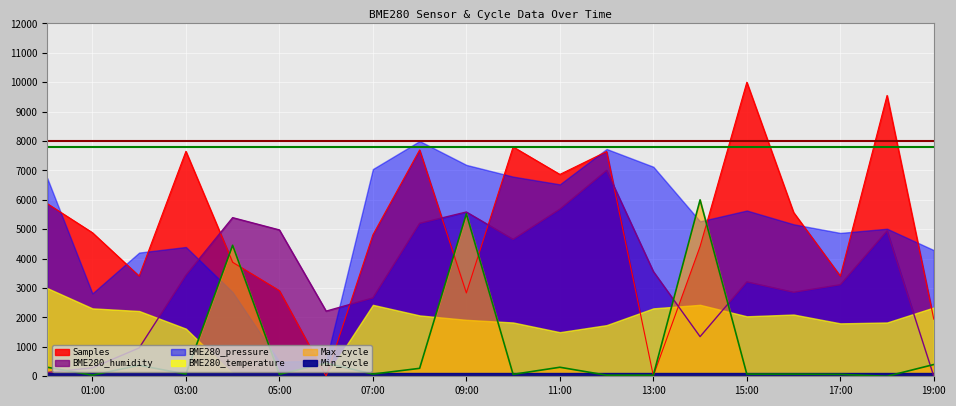

How many positive values does the BME280_humidity series have?

19